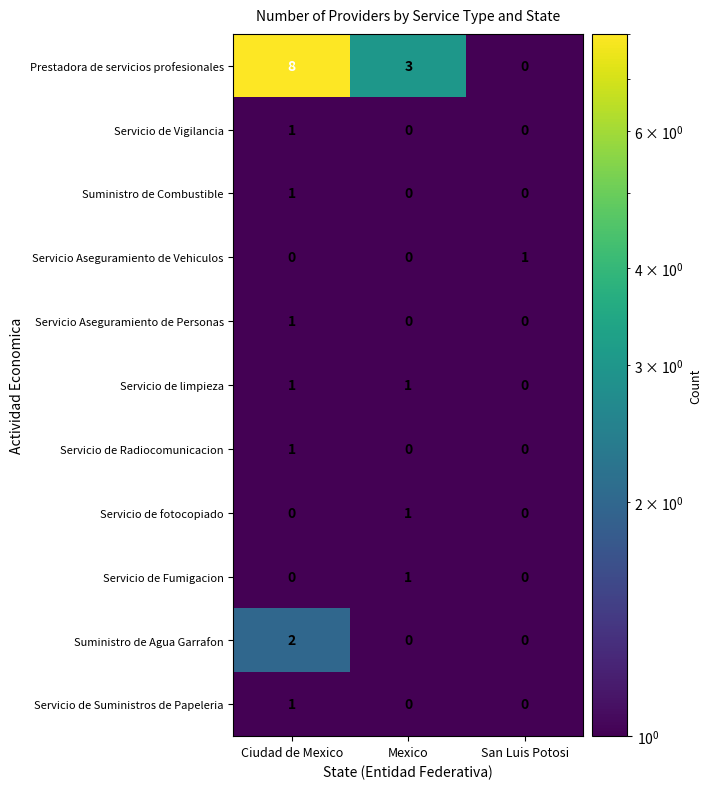

Which series has the largest total across all categories?

Prestadora de servicios profesionales